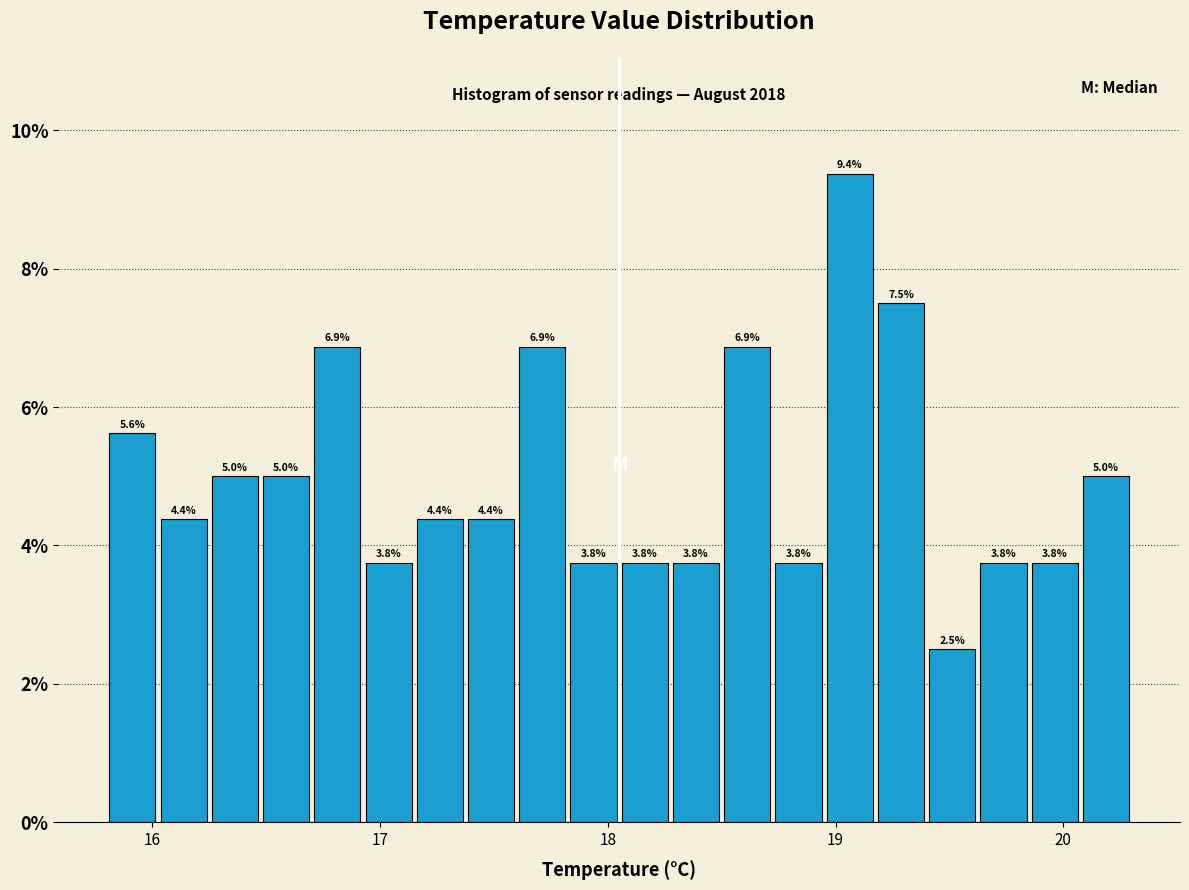

Around what value on the x-axis is the tallest bar? Give the approximate position of its centre, as read against the axis.

19.1